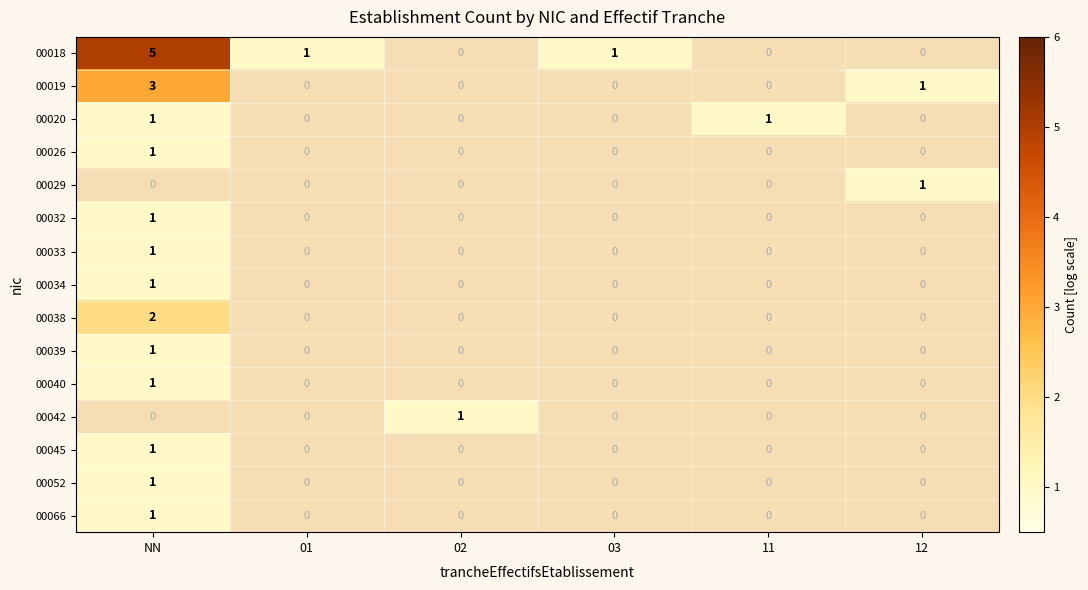

Which category has the highest value across all series?

NN